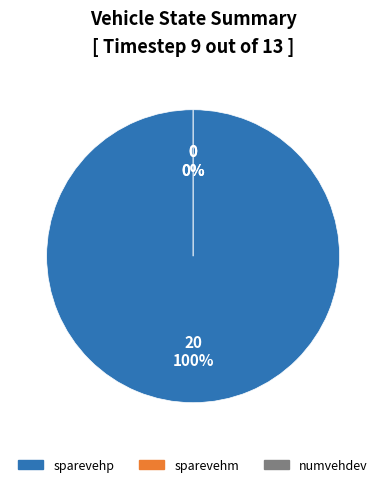

Combined, do numveh and sparevehp account for over 50%?

Yes